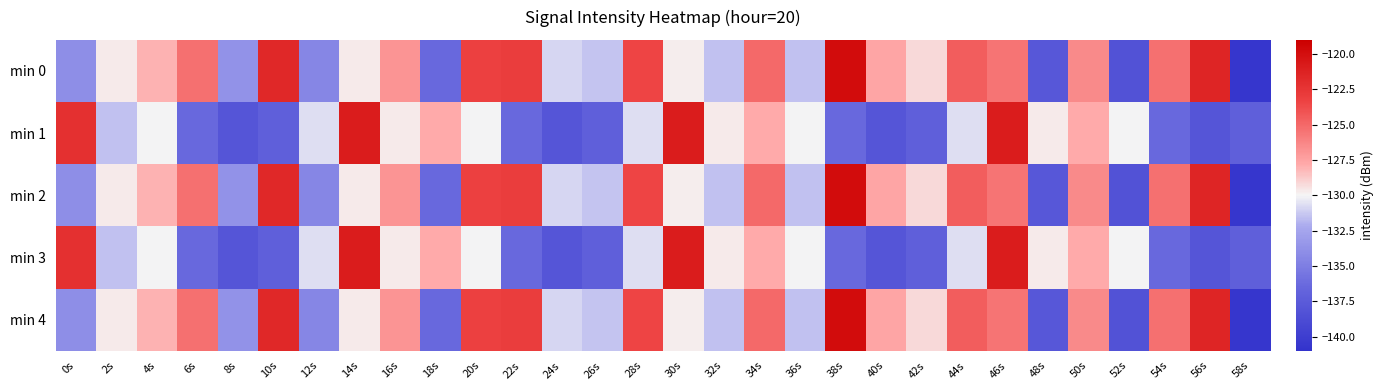

Reading left to right, extract all data points from this chart.

min 0: 0s=-134.0	2s=-129.7	4s=-128.0	6s=-125.3	8s=-133.8	10s=-121.7	12s=-134.5	14s=-129.7	16s=-126.8	18s=-136.4	20s=-123.2	22s=-123.0	24s=-130.9	26s=-131.4	28s=-123.5	30s=-129.8	32s=-131.5	34s=-125.1	36s=-131.5	38s=-119.8	40s=-127.6	42s=-129.1	44s=-124.6	46s=-125.5	48s=-137.8	50s=-126.4	52s=-138.3	54s=-125.3	56s=-121.5	58s=-140.7
min 1: 0s=-122.1	2s=-131.5	4s=-130.0	6s=-136.4	8s=-138.1	10s=-137.2	12s=-130.7	14s=-120.9	16s=-129.7	18s=-127.8	20s=-130.0	22s=-136.4	24s=-138.1	26s=-137.2	28s=-130.7	30s=-120.9	32s=-129.7	34s=-127.8	36s=-130.0	38s=-136.4	40s=-138.1	42s=-137.2	44s=-130.7	46s=-120.9	48s=-129.7	50s=-127.8	52s=-130.0	54s=-136.4	56s=-138.1	58s=-137.2
min 2: 0s=-134.0	2s=-129.7	4s=-128.0	6s=-125.3	8s=-133.8	10s=-121.7	12s=-134.5	14s=-129.7	16s=-126.8	18s=-136.4	20s=-123.2	22s=-123.0	24s=-130.9	26s=-131.4	28s=-123.5	30s=-129.8	32s=-131.5	34s=-125.1	36s=-131.5	38s=-119.8	40s=-127.6	42s=-129.1	44s=-124.6	46s=-125.5	48s=-137.8	50s=-126.4	52s=-138.3	54s=-125.3	56s=-121.5	58s=-140.7
min 3: 0s=-122.1	2s=-131.5	4s=-130.0	6s=-136.4	8s=-138.1	10s=-137.2	12s=-130.7	14s=-120.9	16s=-129.7	18s=-127.8	20s=-130.0	22s=-136.4	24s=-138.1	26s=-137.2	28s=-130.7	30s=-120.9	32s=-129.7	34s=-127.8	36s=-130.0	38s=-136.4	40s=-138.1	42s=-137.2	44s=-130.7	46s=-120.9	48s=-129.7	50s=-127.8	52s=-130.0	54s=-136.4	56s=-138.1	58s=-137.2
min 4: 0s=-134.0	2s=-129.7	4s=-128.0	6s=-125.3	8s=-133.8	10s=-121.7	12s=-134.5	14s=-129.7	16s=-126.8	18s=-136.4	20s=-123.2	22s=-123.0	24s=-130.9	26s=-131.4	28s=-123.5	30s=-129.8	32s=-131.5	34s=-125.1	36s=-131.5	38s=-119.8	40s=-127.6	42s=-129.1	44s=-124.6	46s=-125.5	48s=-137.8	50s=-126.4	52s=-138.3	54s=-125.3	56s=-121.5	58s=-140.7